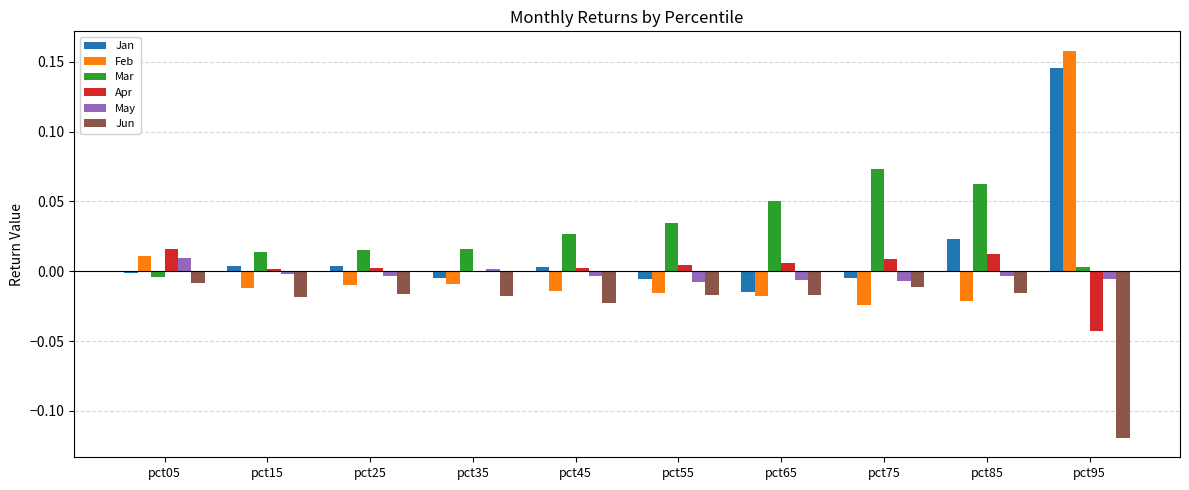

Which label corresponds to the largest value in the chart?

pct95